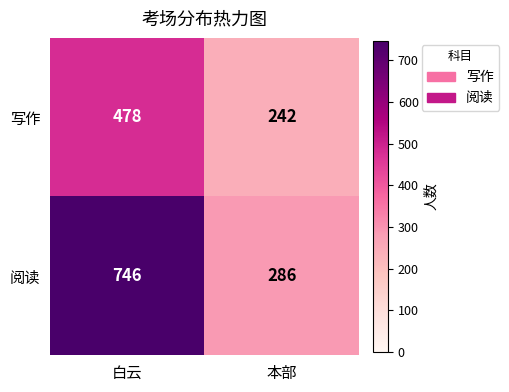

What is the smallest value displayed?

242